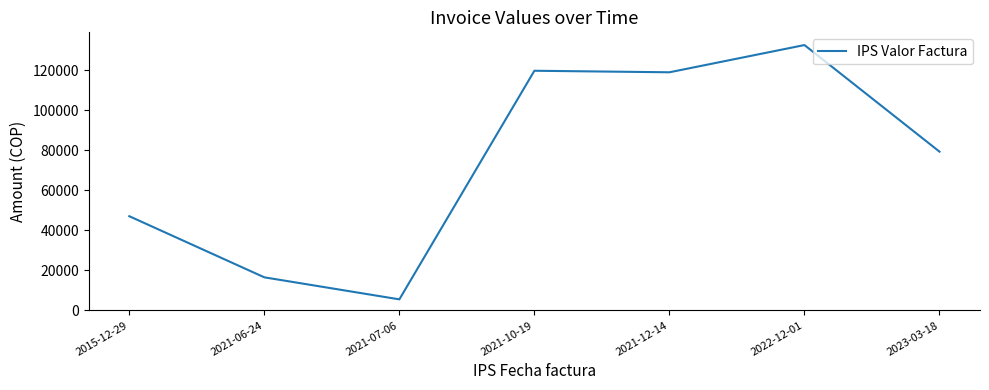

Read the value at 2022-12-01, to the nearest 50.

132500